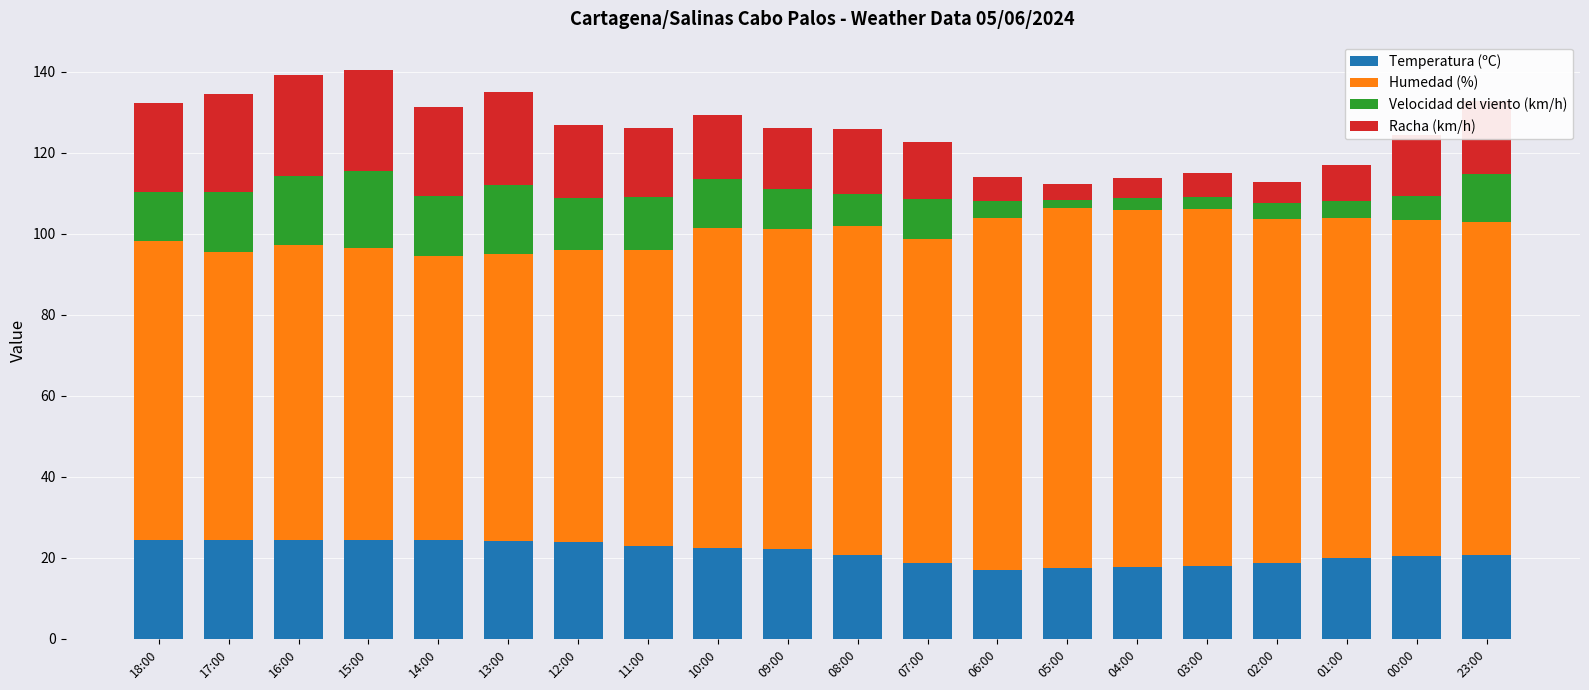

What is the total value across all series at 00:00?

124.4